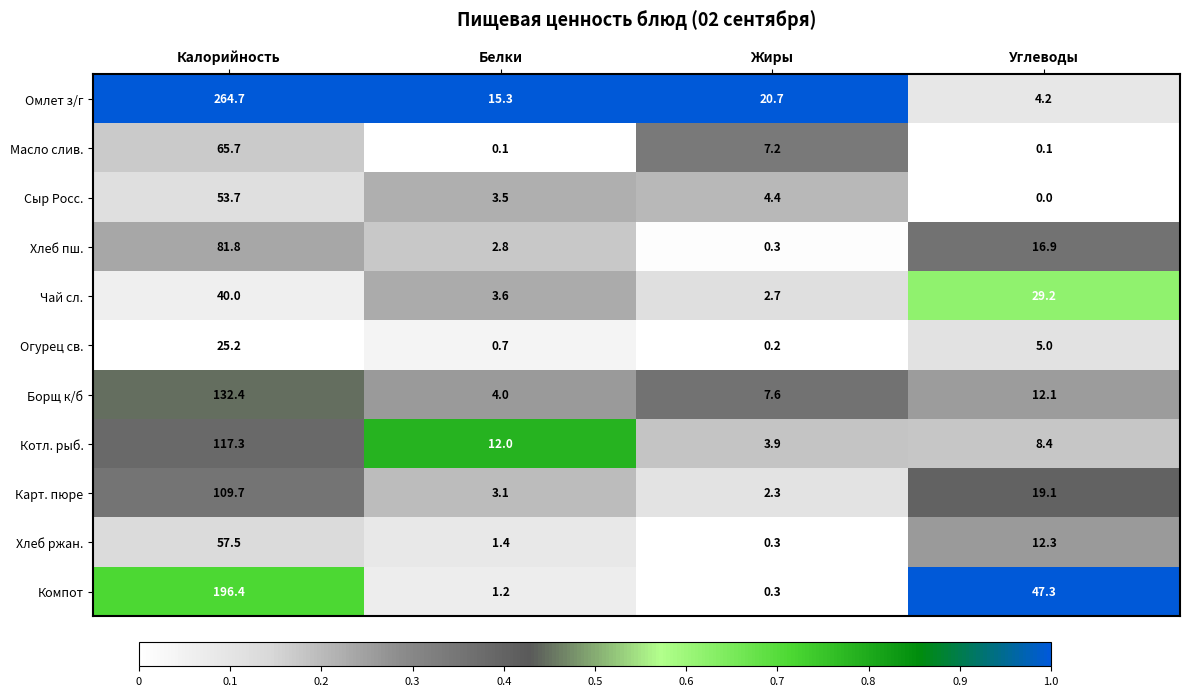

Which series changed the most between Калорийность and Углеводы?

Омлет з/г